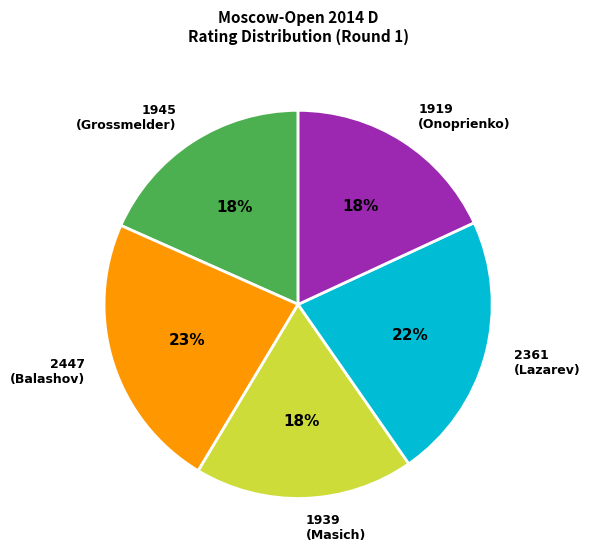

The 2447 slice represents 39% of the pie. True or false?

False